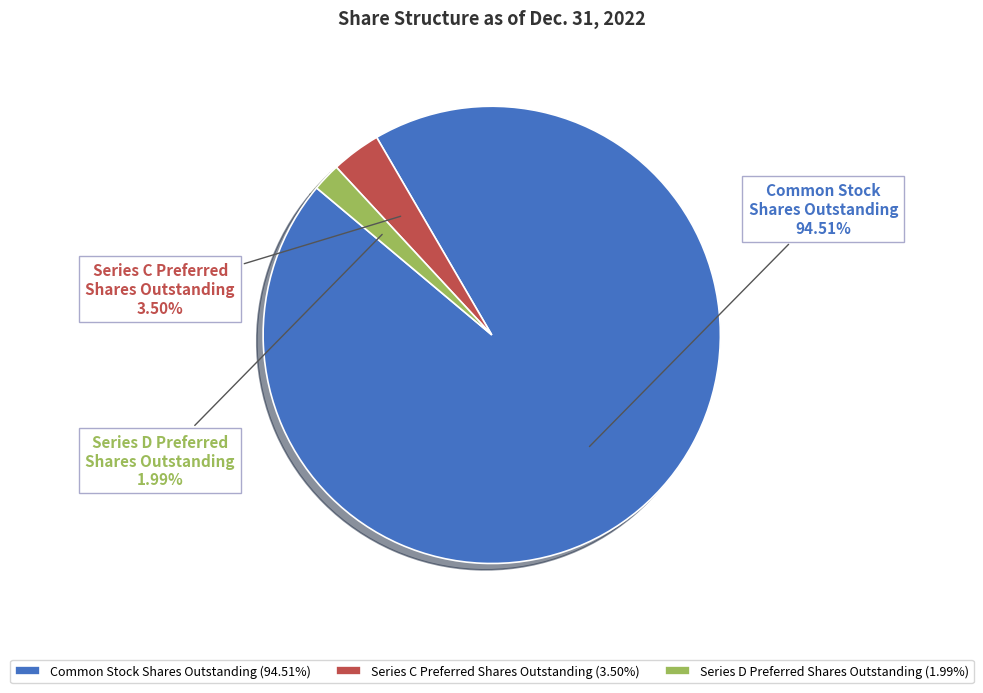

Which slice represents more than half of the pie?

Common Stock Shares Outstanding